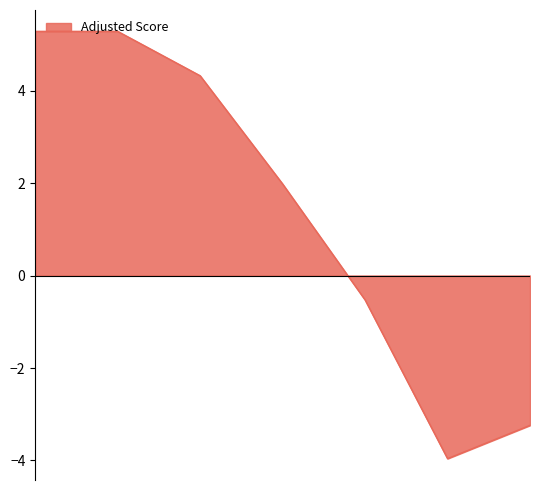

How many interior local valleys (lower than both neighbors) does the data have?

1